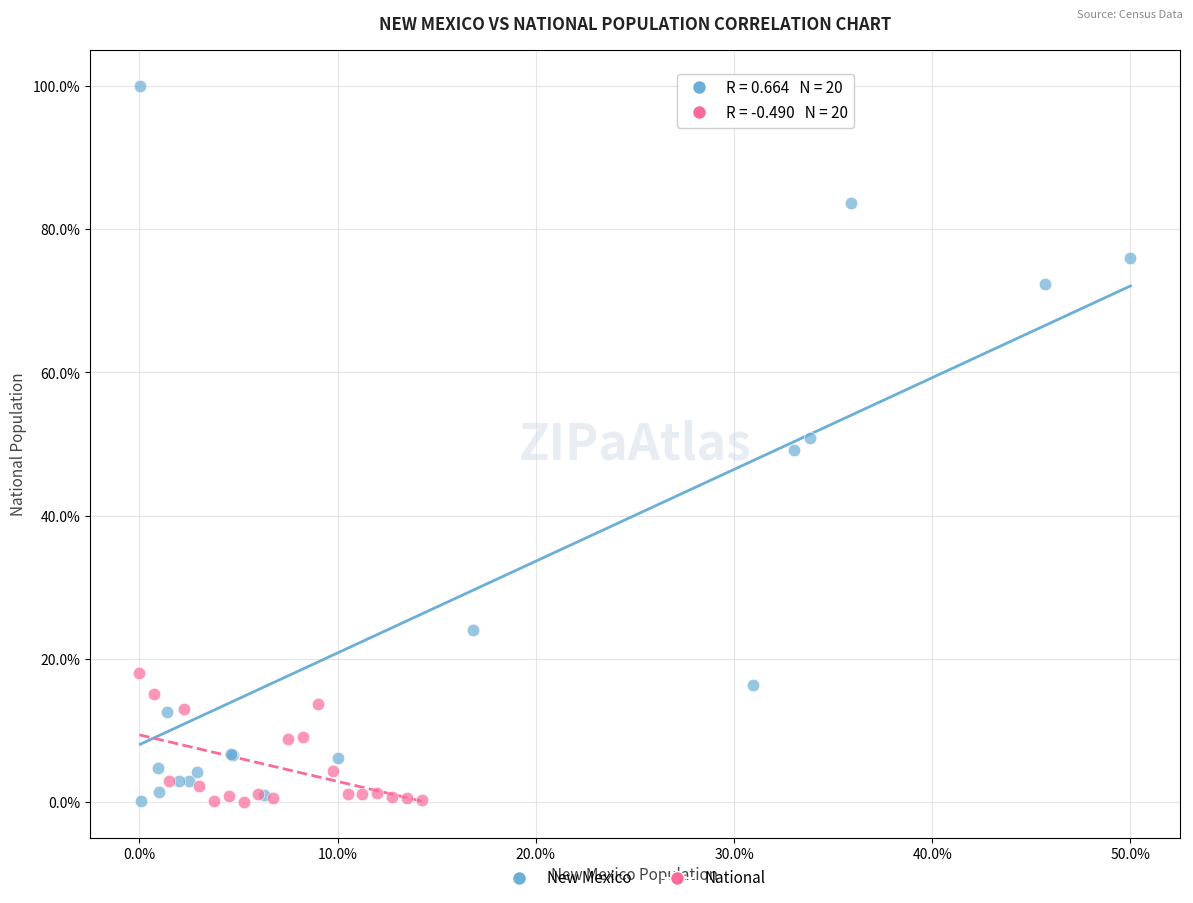

Which series has the largest Y range (max minus min)?

New Mexico